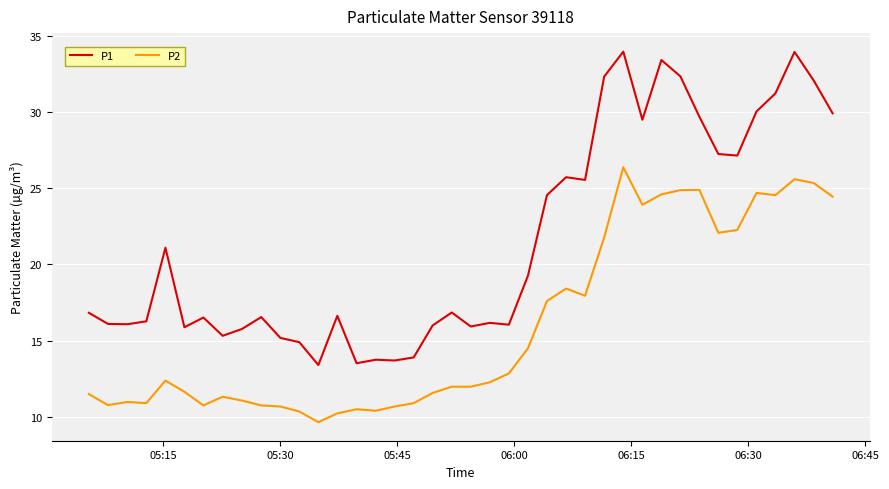

What is the sum of all P2 values?

640.0